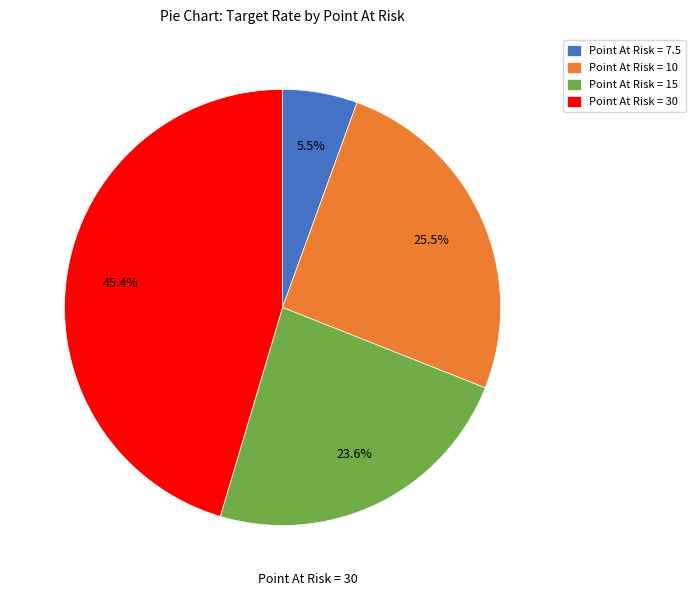

What portion of the pie excludes Point At Risk = 15?

76.4%